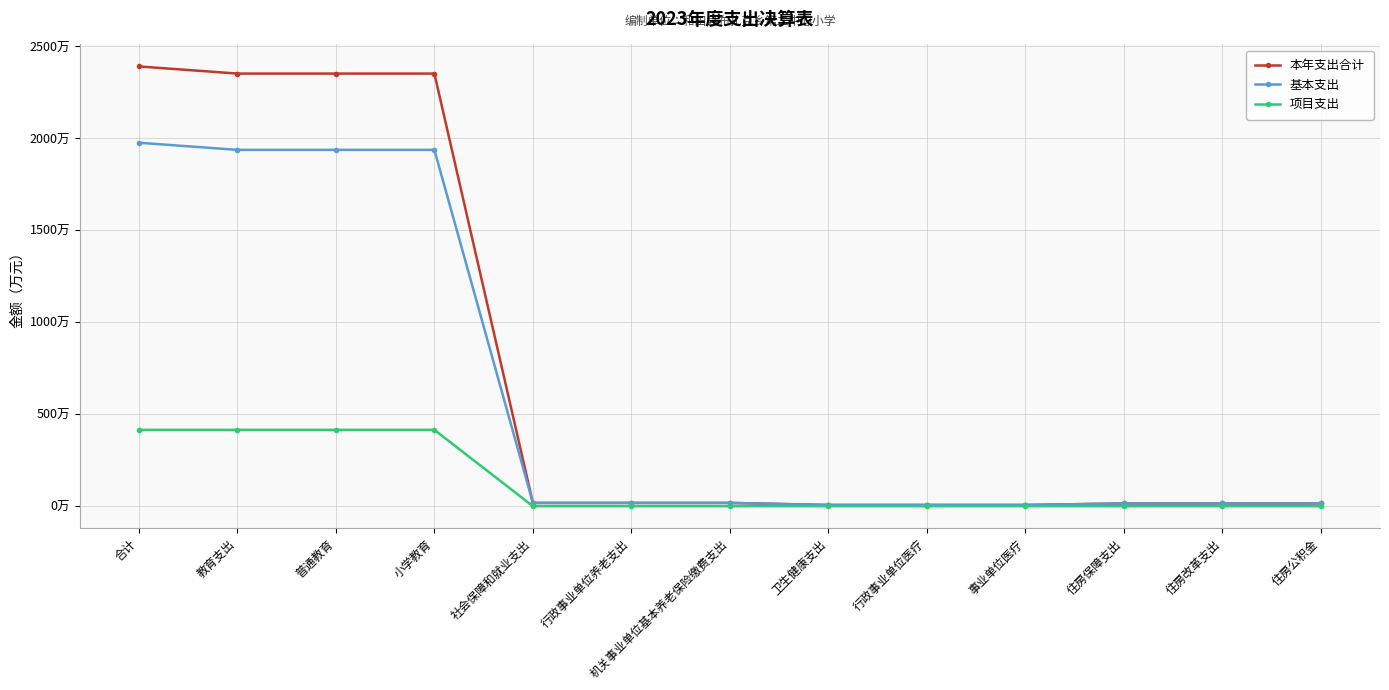

What is the sum of all 基本支出 values?

7905.7